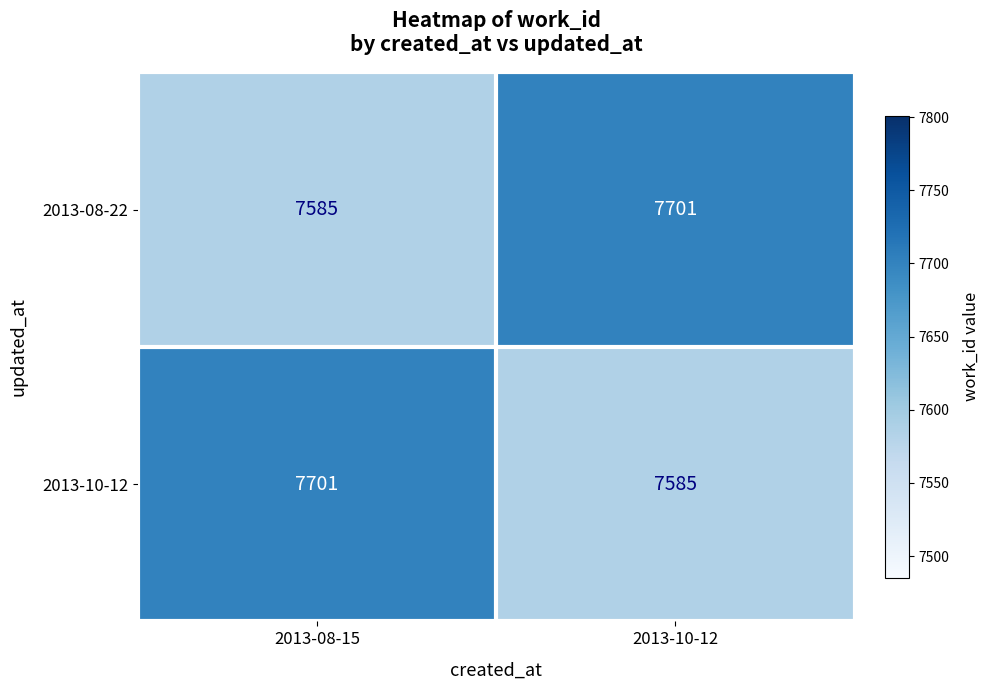

The 2013-08-22 series shows 7585 at 2013-08-15. True or false?

True